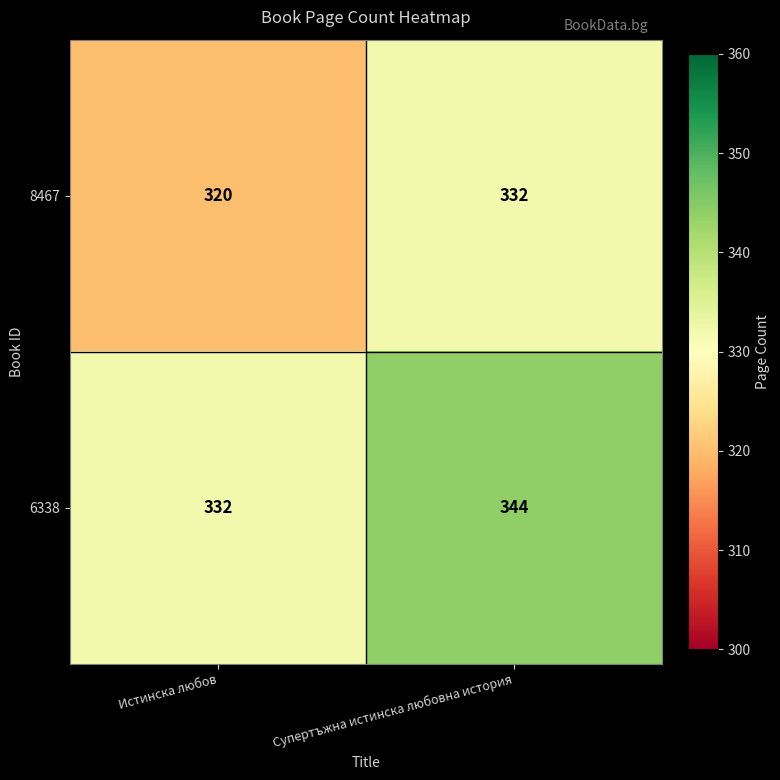

What is the maximum value shown in the chart?

344